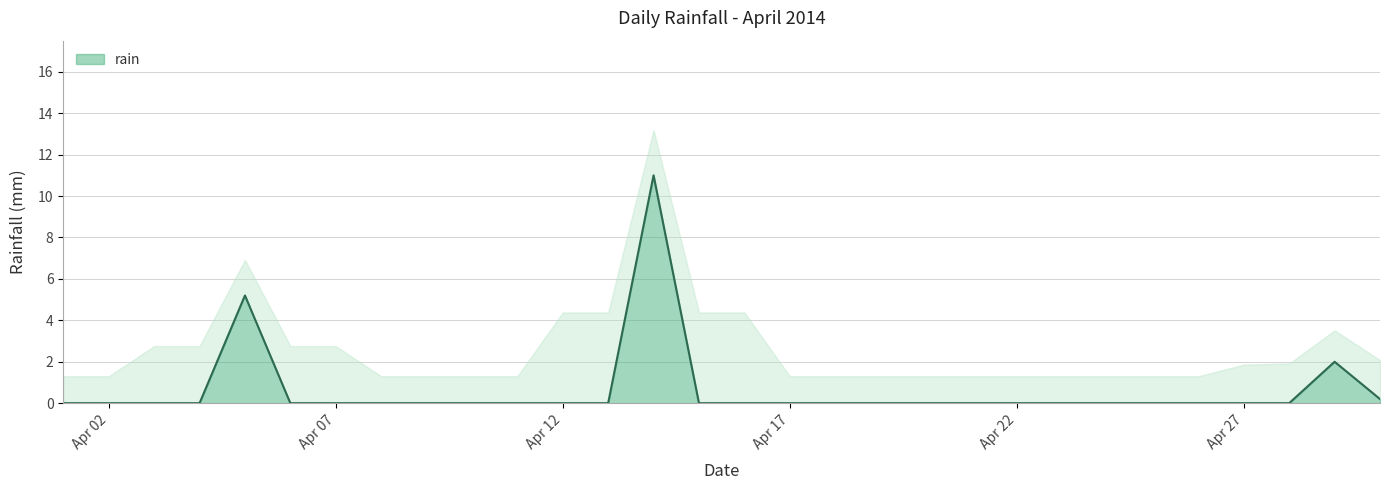

At which category does the chart reach its peak across all series?

2014-04-14